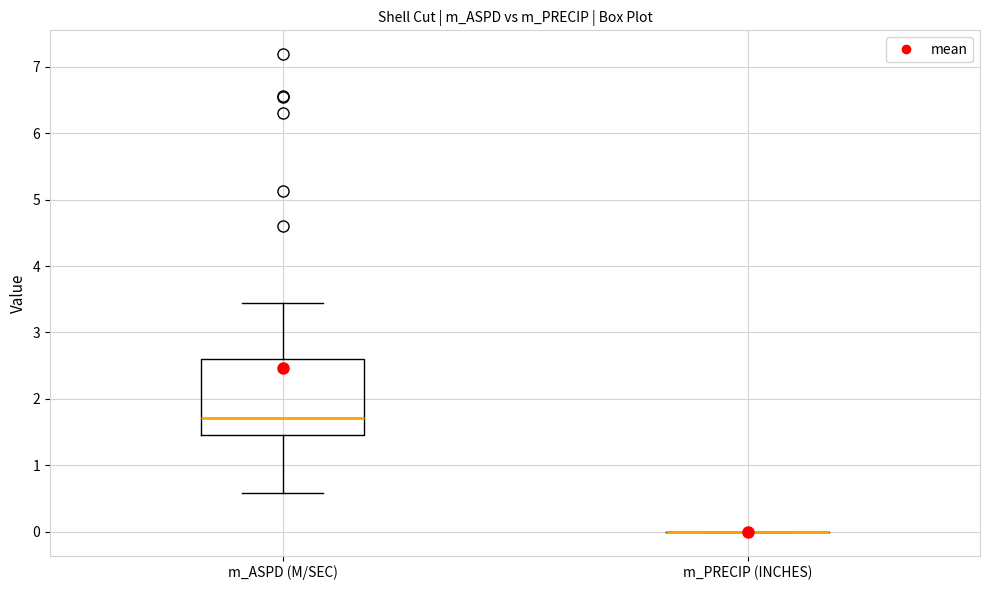

Reading left to right, read every box against the y-axis: the position of its median line, the range the box covers, and the ends of its whiskers. The values are not printed on the chart, so give them approximately, as read against the axis.

m_ASPD (M/SEC): median 1.7, box 1.5 to 2.6, whiskers 0.6 to 3.4
m_PRECIP (INCHES): box collapsed to a line at 0.0, whiskers 0.0 to 0.0